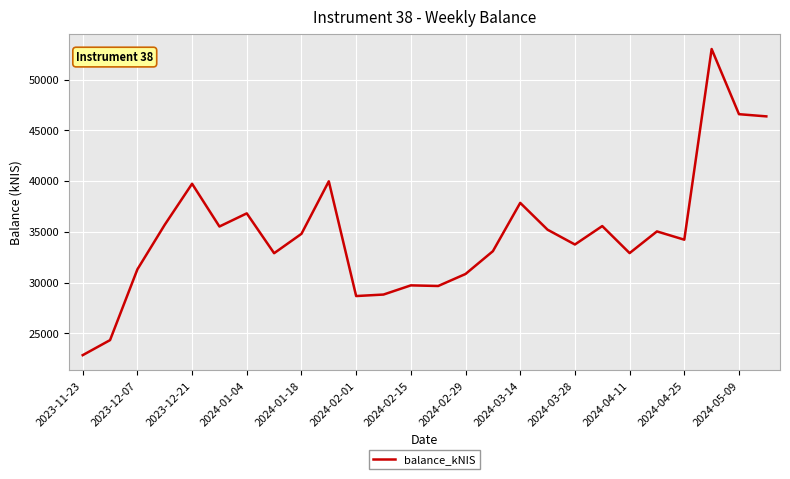

What is the greatest value displayed?

53015.6